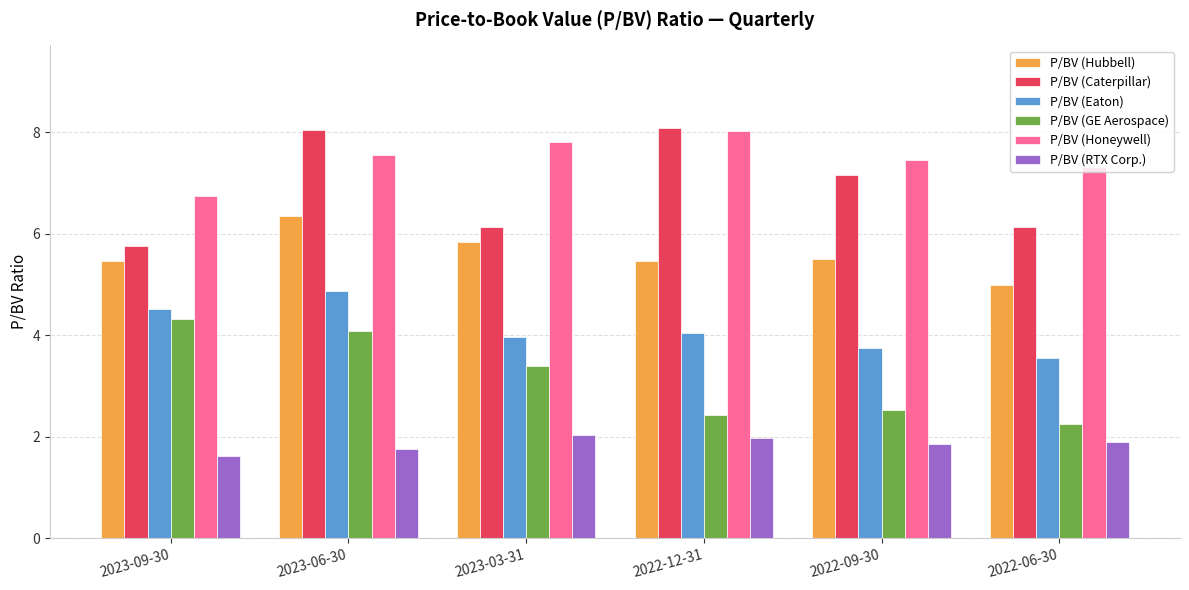

Count the number of data series in this chart.

6